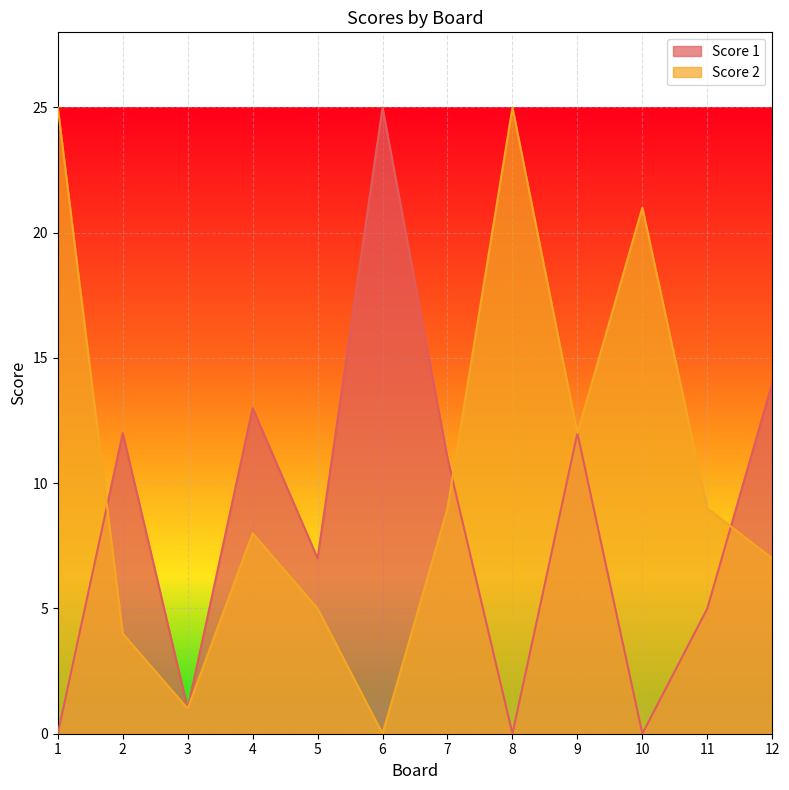

What is the difference between the highest and lowest values at 11?

4